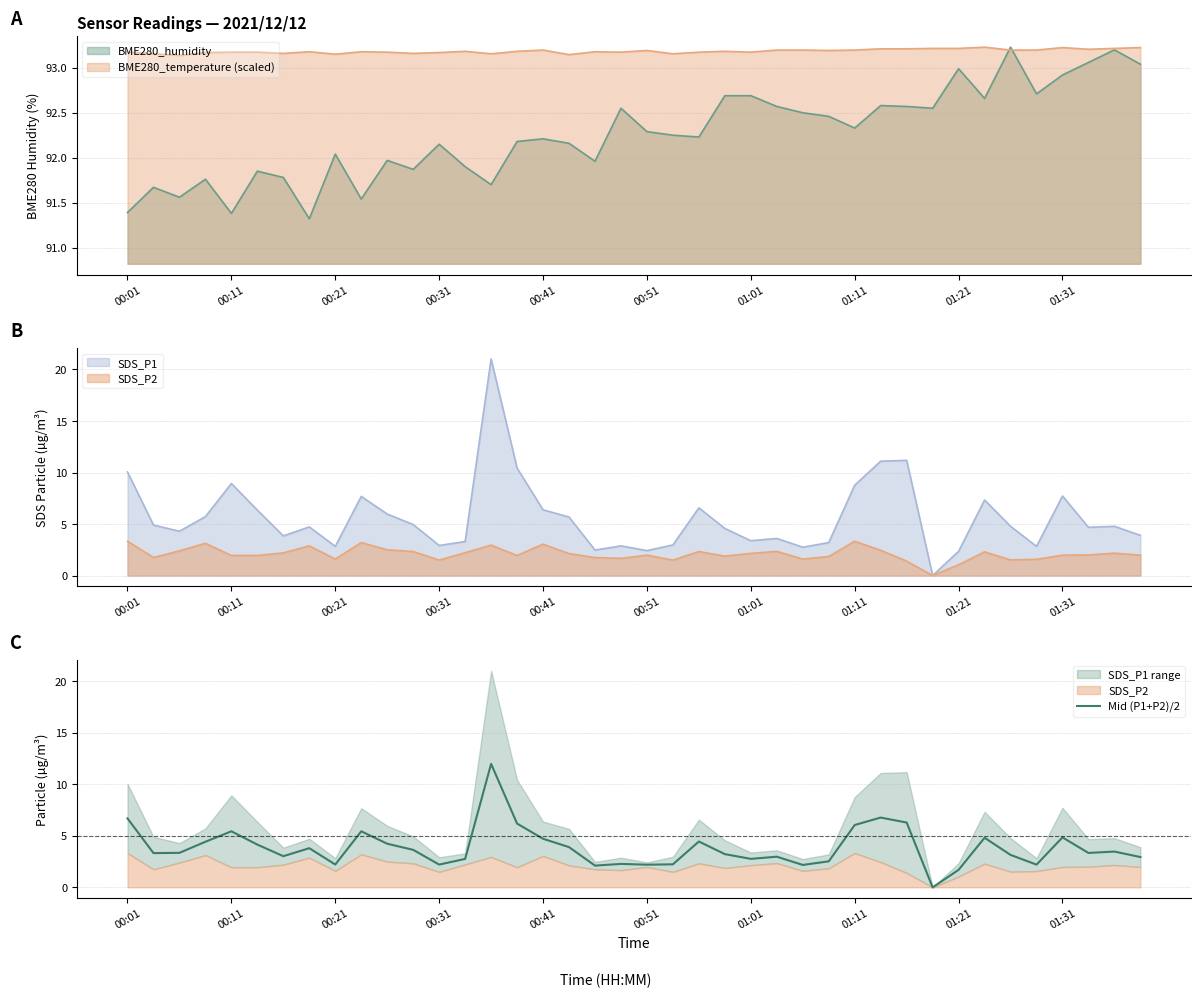

True or false: Mid (P1+P2)/2 has a value of 6.7 at 00:01.

True